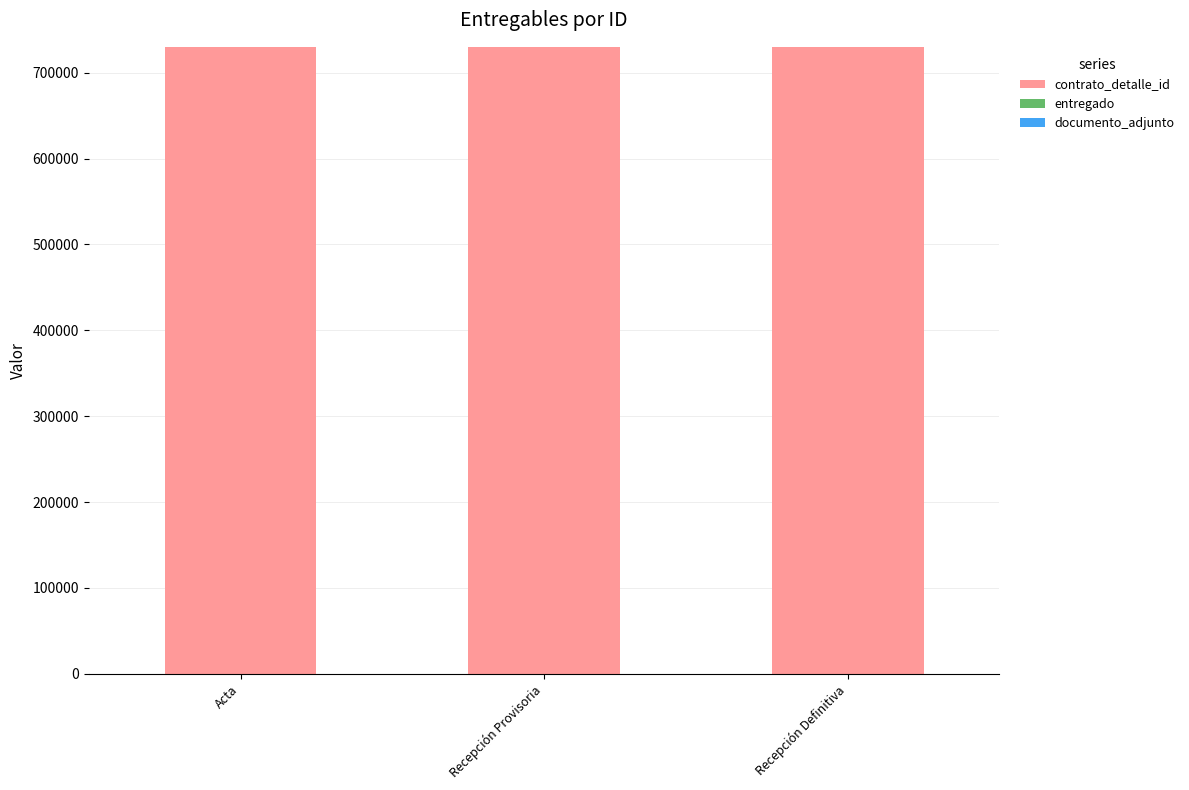

What is the total value across all series at Recepción Definitiva?

730081